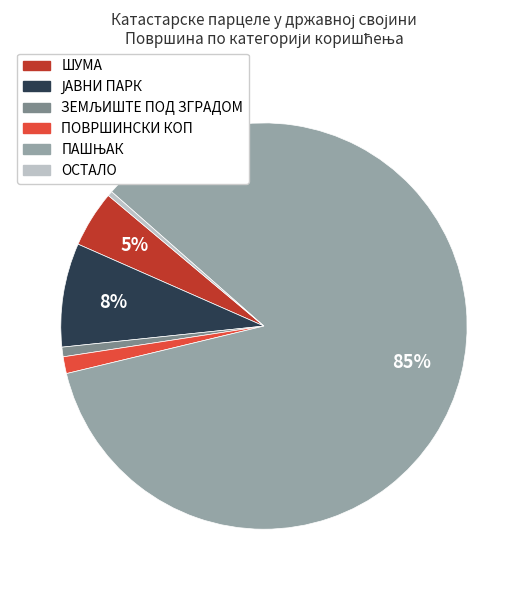

Combined, do ШУМА and ПОВРШИНСКИ КОП account for over 50%?

No